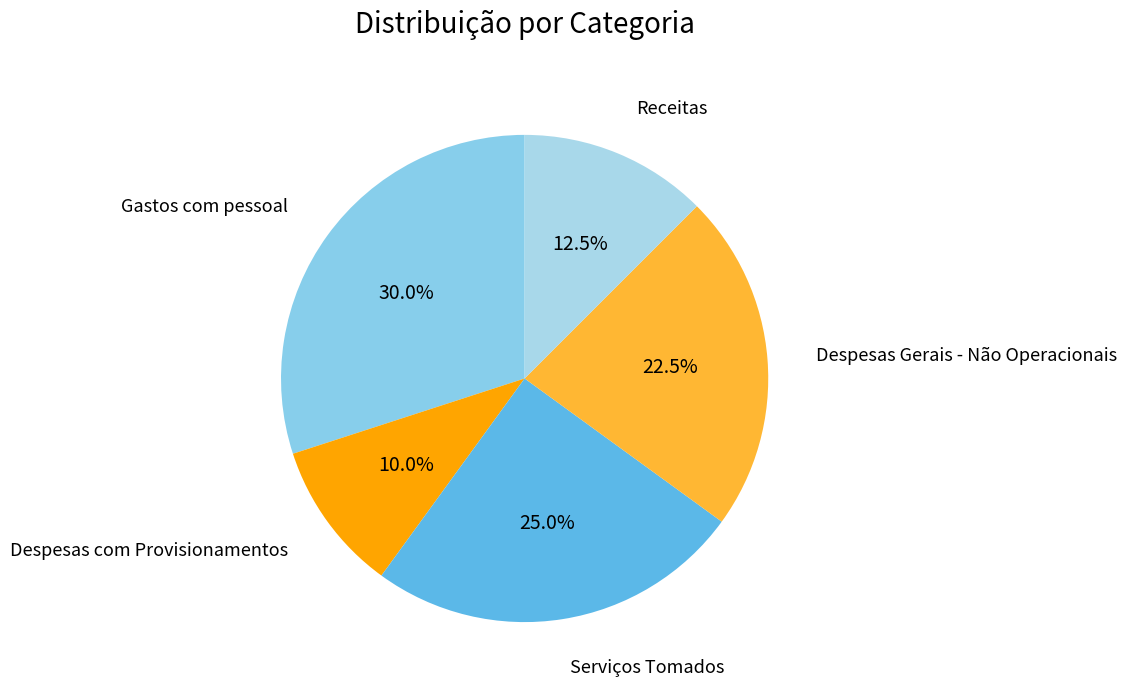

True or false: Gastos com pessoal accounts for 23% of the total.

False